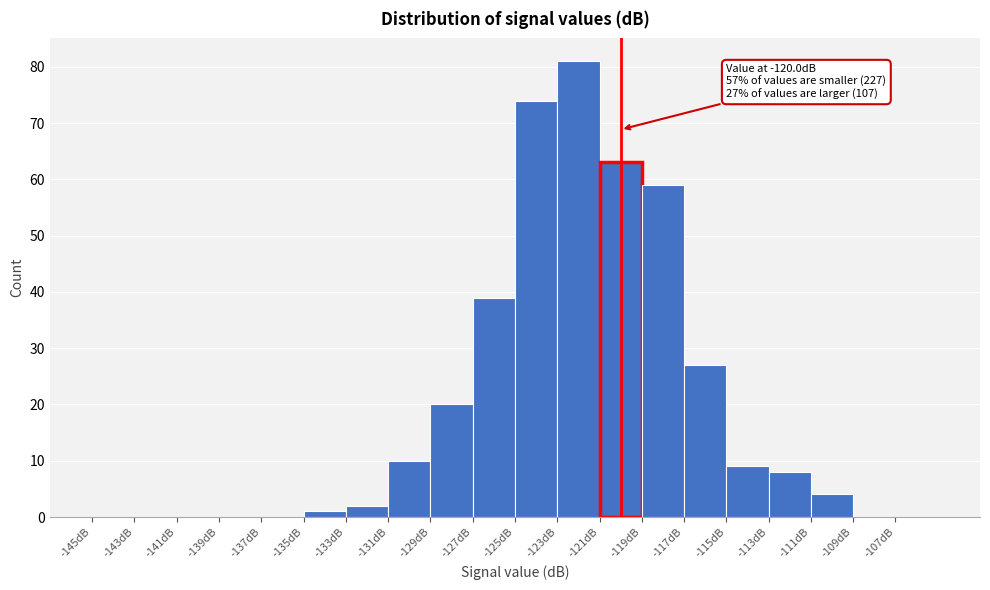

Over which range of the x-axis is the bar tallest?

-123 to -121